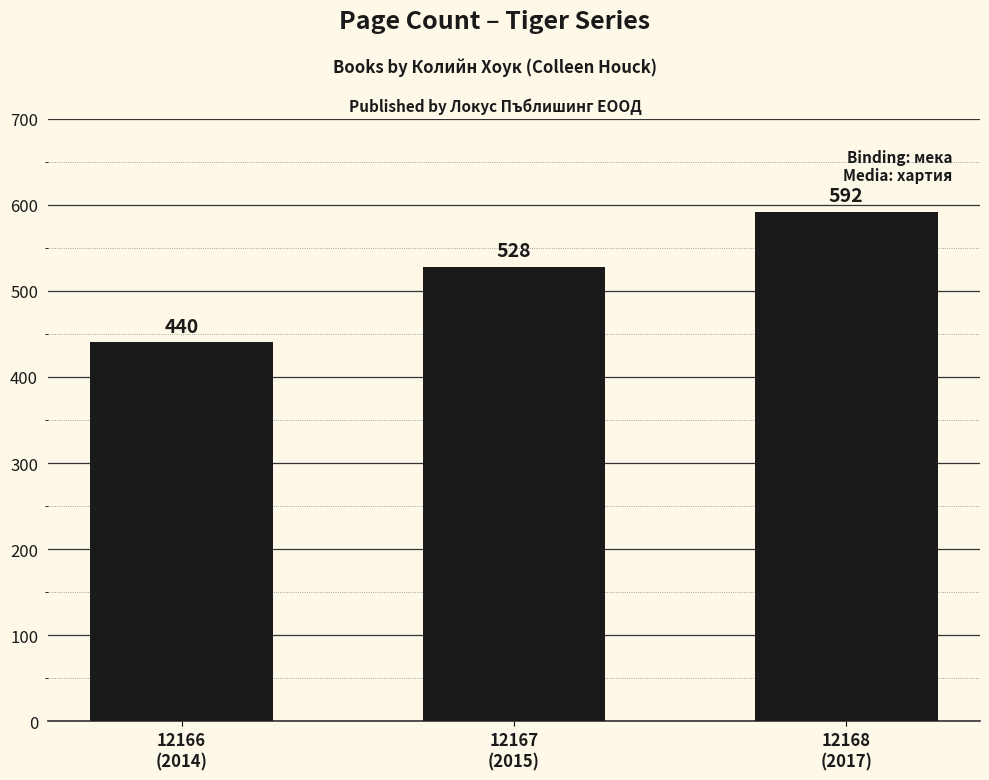

The chart shows a value of 864 at 12168
(2017). True or false?

False